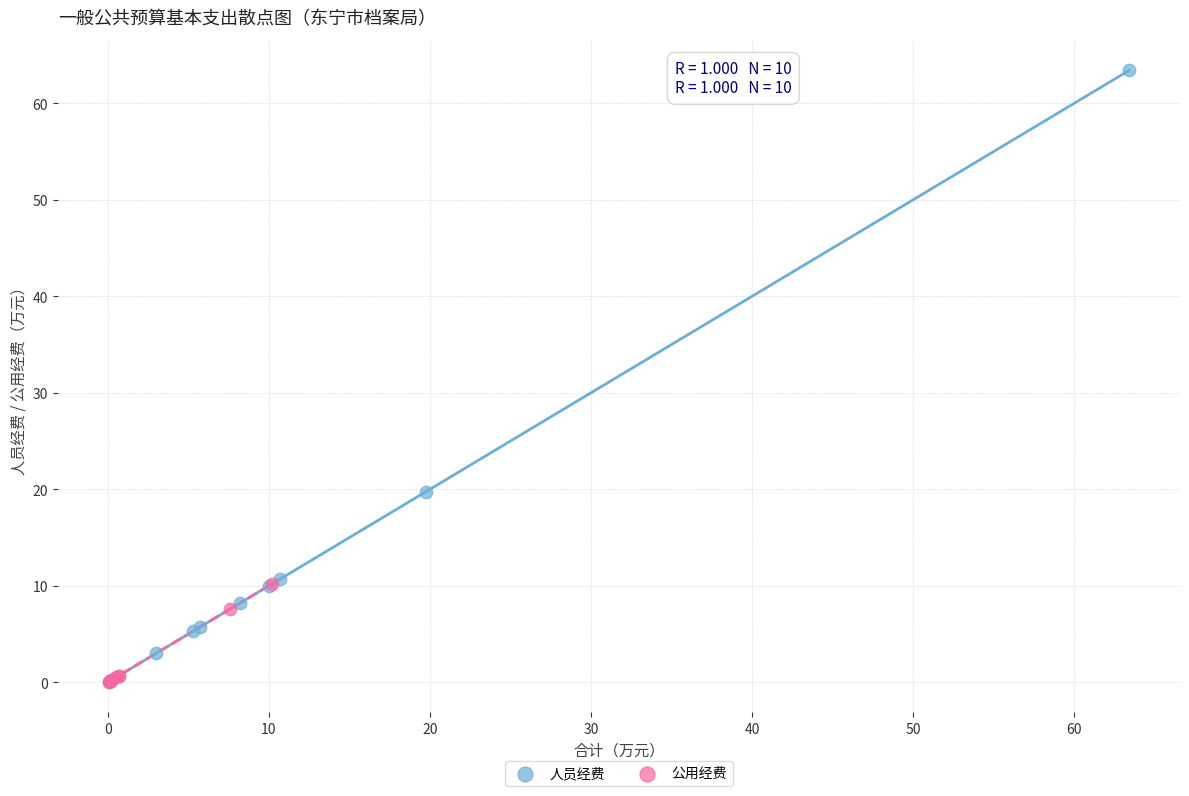

Which series contains the highest Y value?

人员经费